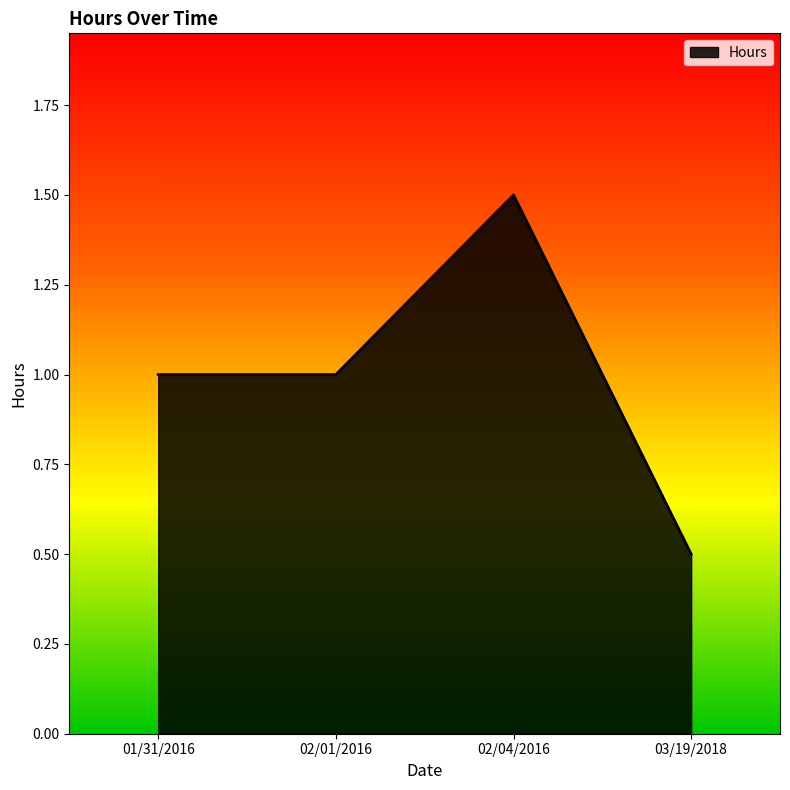

Reading left to right, what are all the values shown in this chart?

1.0	1.0	1.5	0.5